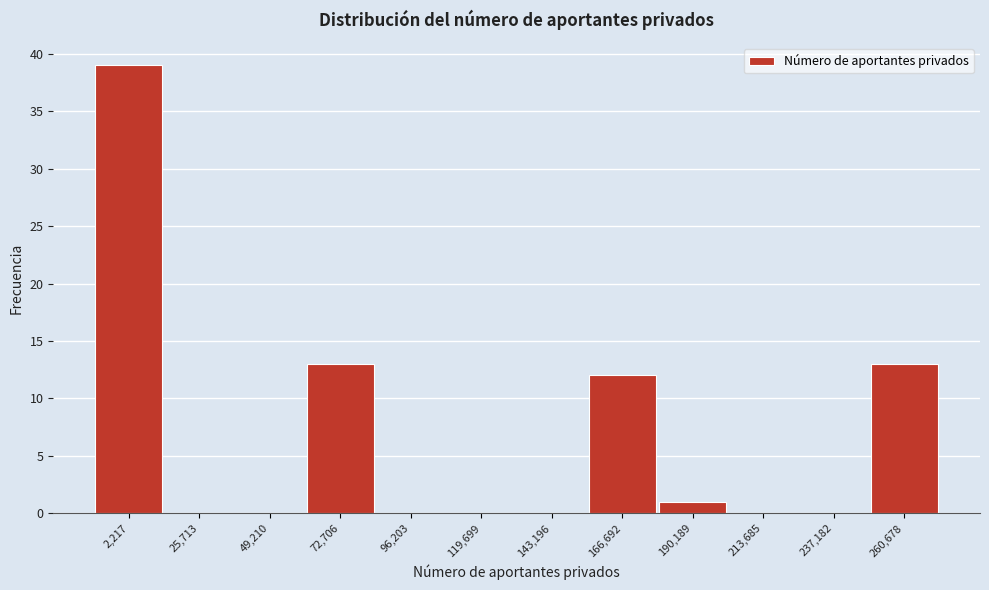

Reading left to right, extract all data points from this chart.

2,217=39	25,713=0	49,210=0	72,706=13	96,203=0	119,699=0	143,196=0	166,692=12	190,189=1	213,685=0	237,182=0	260,678=13